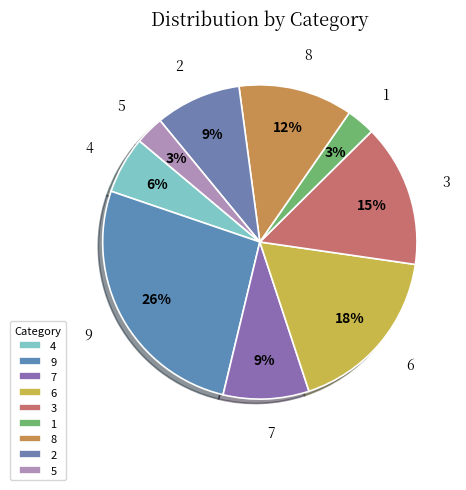

Is it true that 2 is 3% of the pie?

False